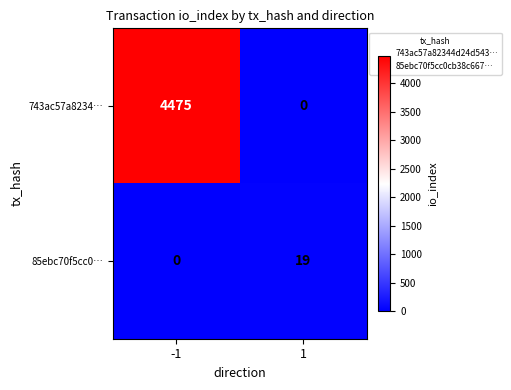

Reading right to left, what are all the values shown in this chart?

743ac57a8234…: 1=0	-1=4475
85ebc70f5cc0…: 1=19	-1=0